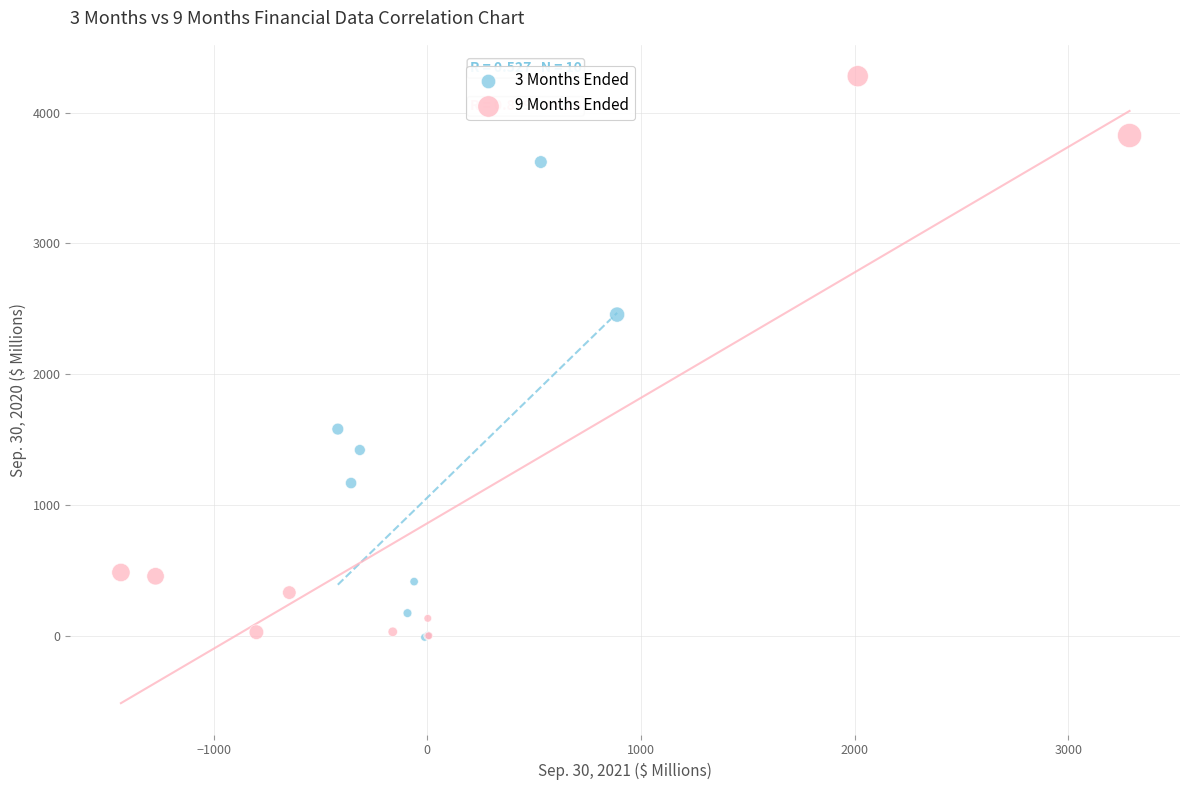

Which series has the largest Y range (max minus min)?

9 Months Ended